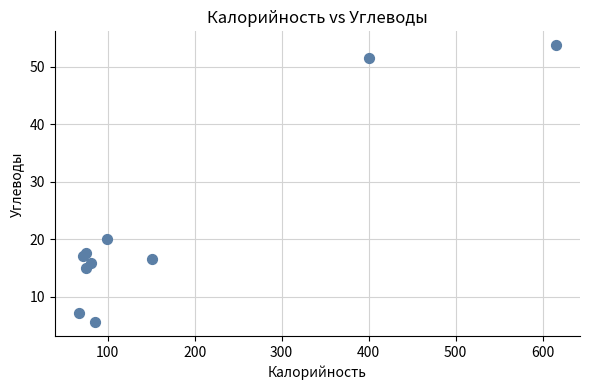

What is the range of Y values (max minus min)?

48.2